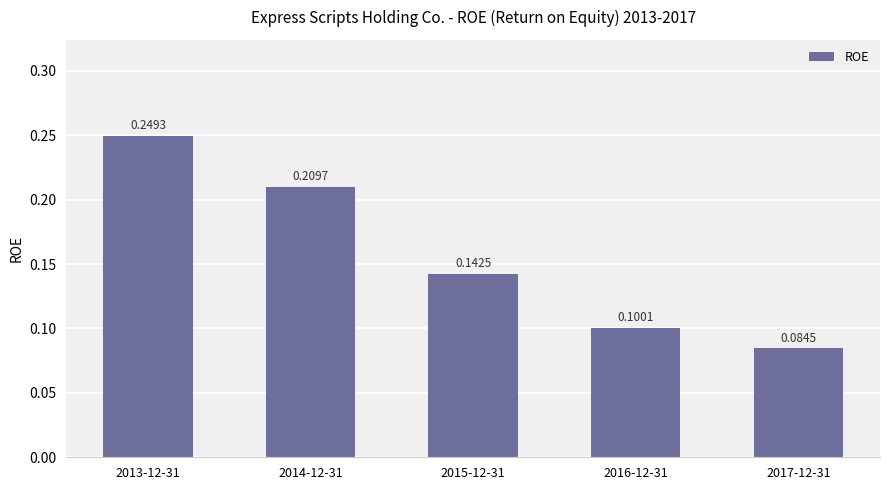

At which category does the chart reach its minimum across all series?

2017-12-31